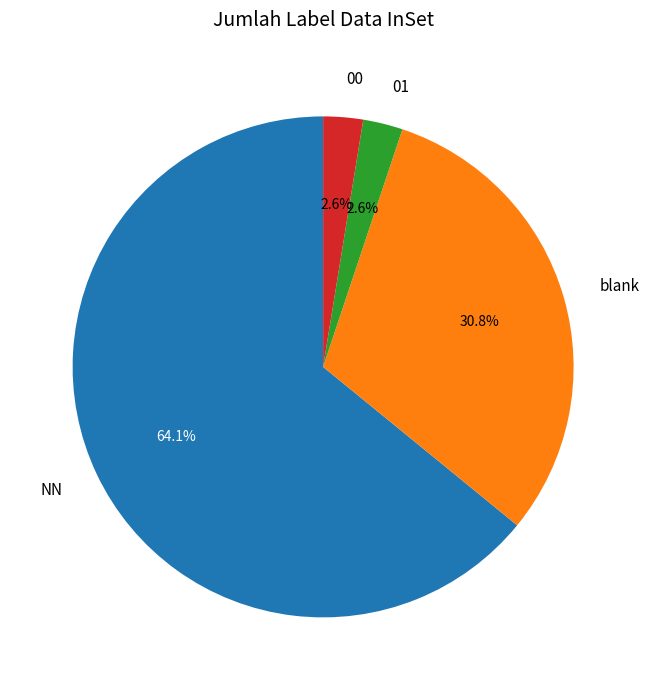

To the nearest percent, what is the combined percentage of 00 and NN?

67%